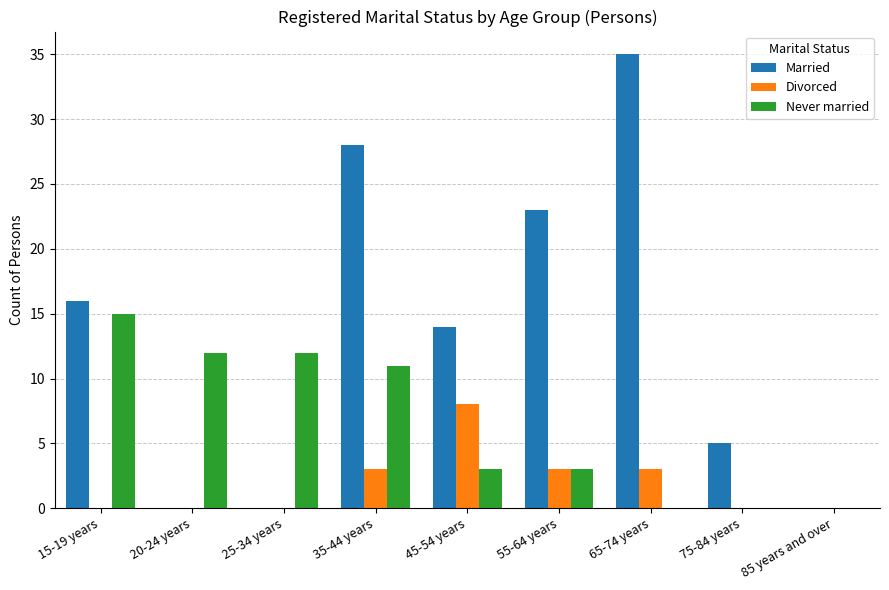

The Divorced series shows 0 at 75-84 years. True or false?

True